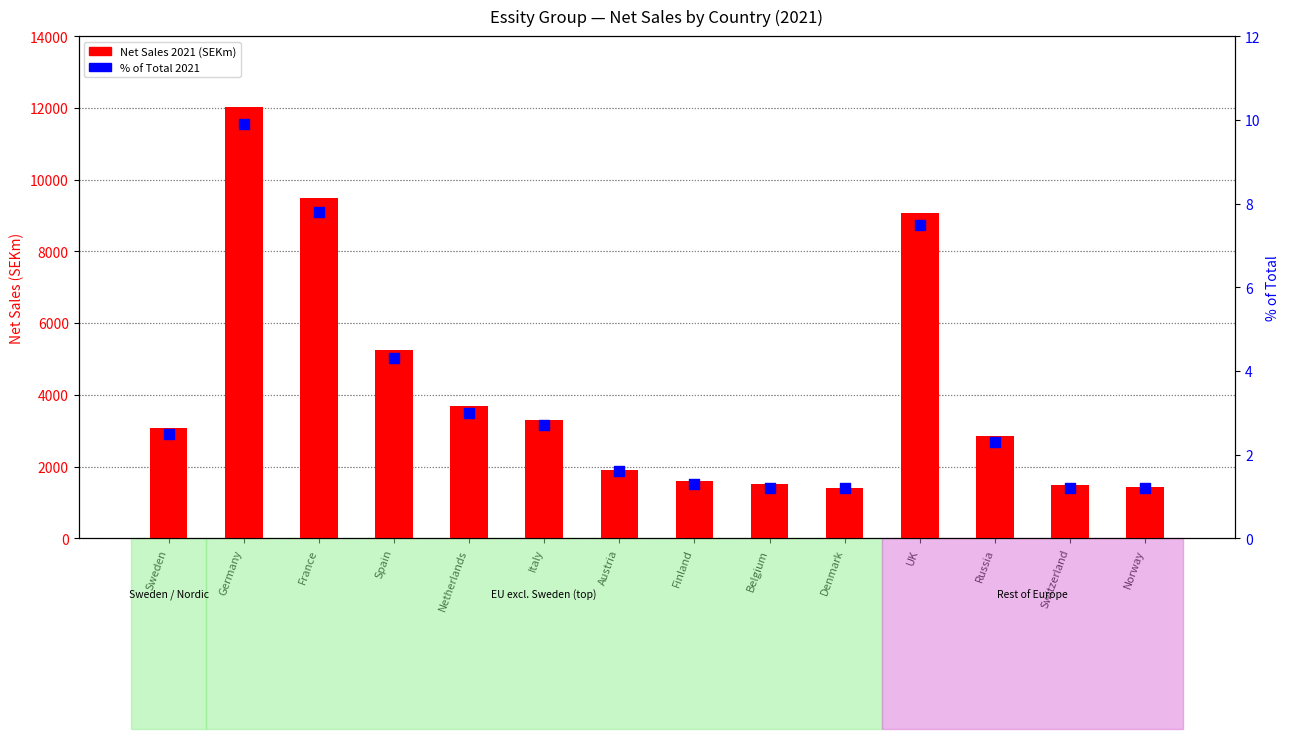

Which series has the largest Y range (max minus min)?

Net Sales 2021 (SEKm)